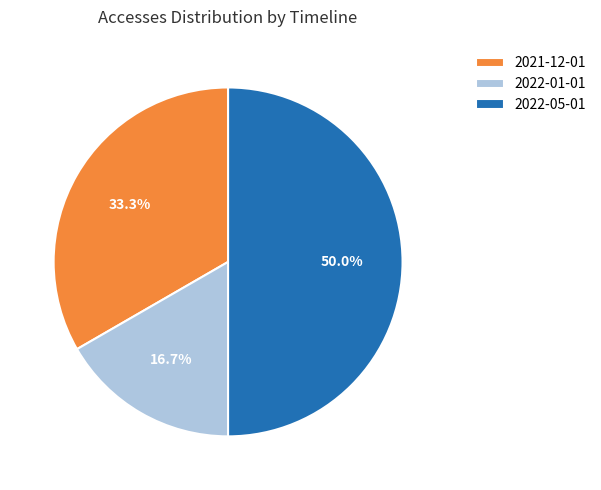

Does 2021-12-01 represent more than half of the total?

No